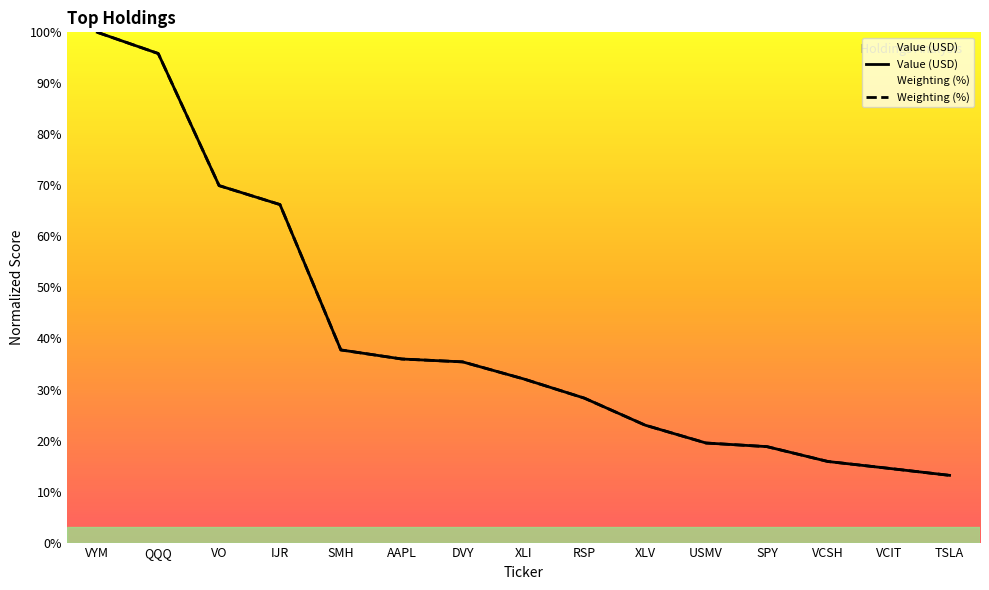

List the series in order of their peak value, lowest first.

Value (USD), Weighting (%)